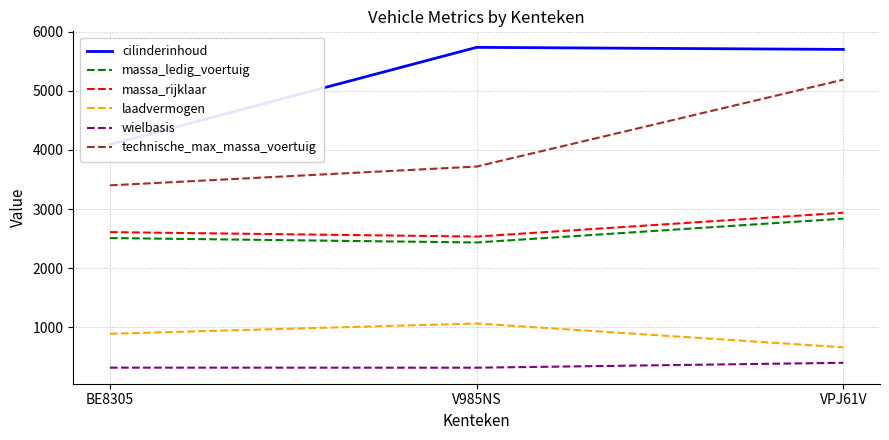

Reading left to right, extract all data points from this chart.

cilinderinhoud: BE8305=4092	V985NS=5735	VPJ61V=5700
massa_ledig_voertuig: BE8305=2510	V985NS=2435	VPJ61V=2838
massa_rijklaar: BE8305=2610	V985NS=2535	VPJ61V=2938
laadvermogen: BE8305=891	V985NS=1065	VPJ61V=662
wielbasis: BE8305=318	V985NS=317	VPJ61V=400
technische_max_massa_voertuig: BE8305=3401	V985NS=3719	VPJ61V=5188